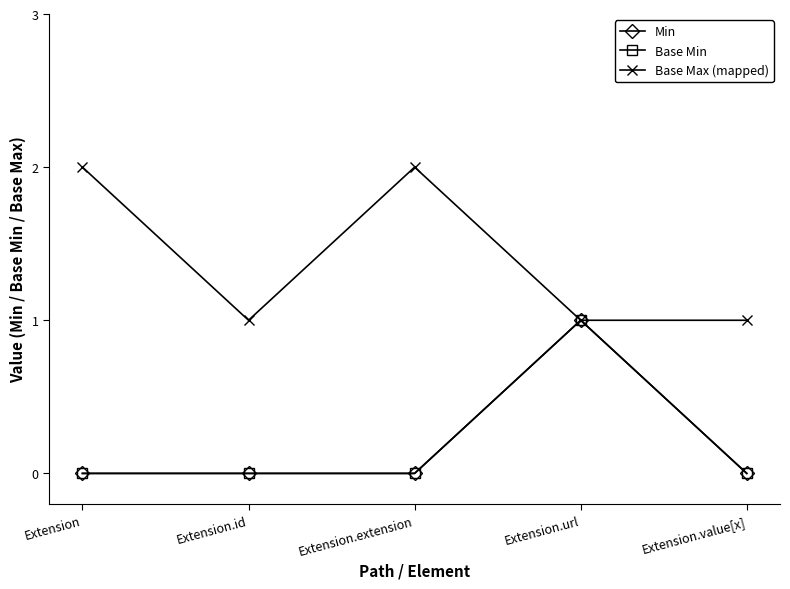

True or false: Min has more than 2 interior local peaks.

False